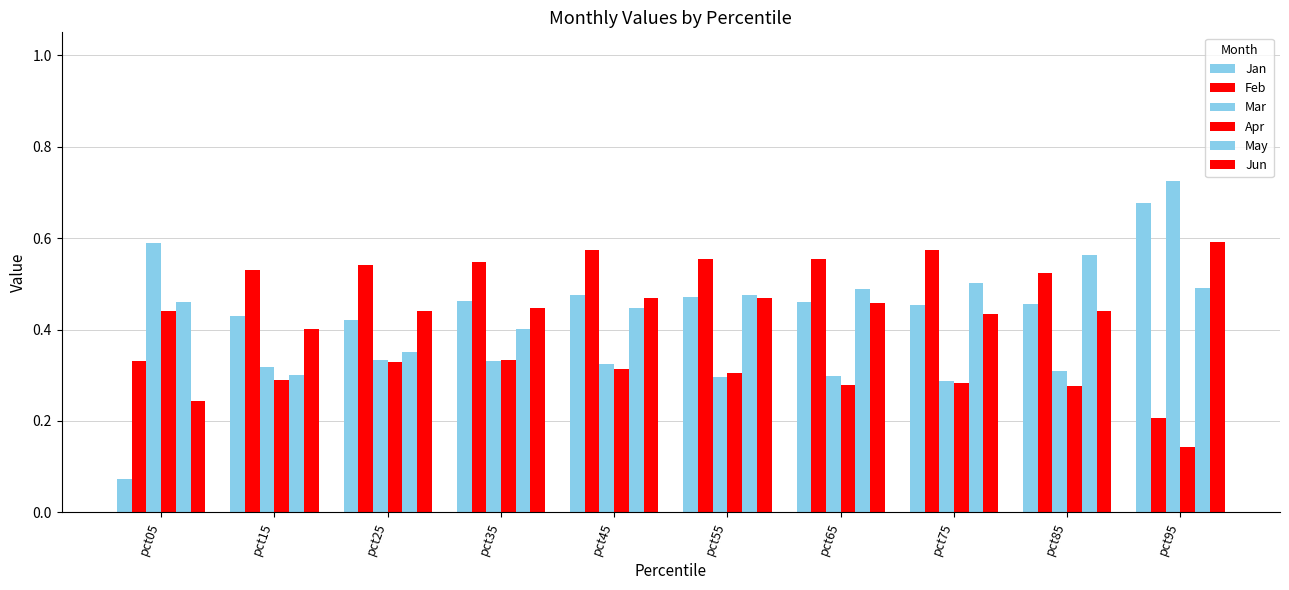

Rank the categories by Apr value from highest to lowest.

pct05, pct35, pct25, pct45, pct55, pct15, pct75, pct65, pct85, pct95